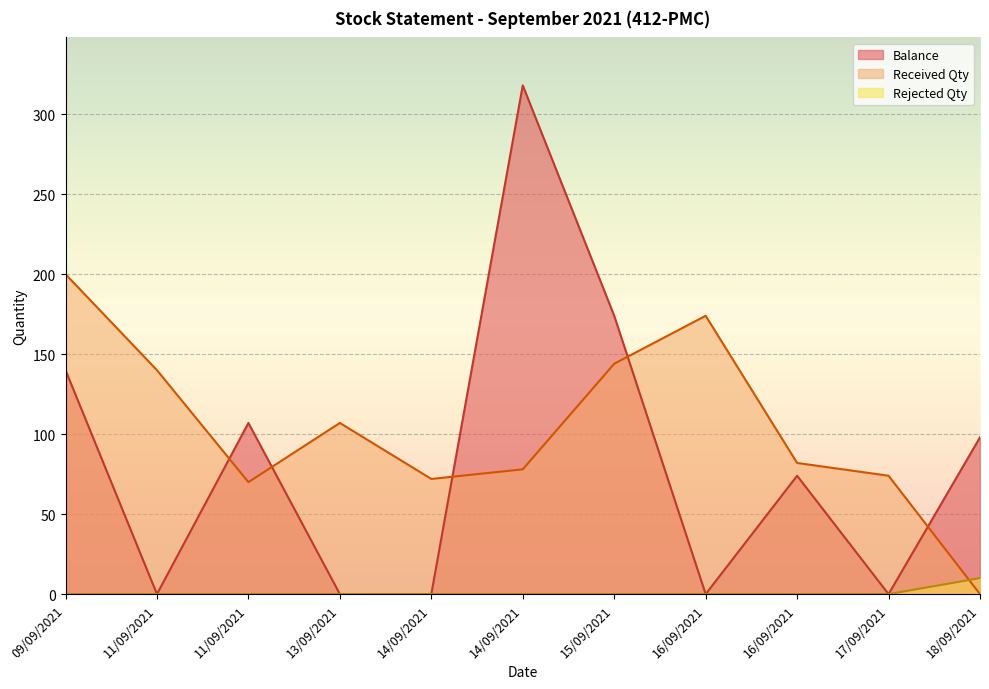

What is the total value across all series at 11/09/2021?

140